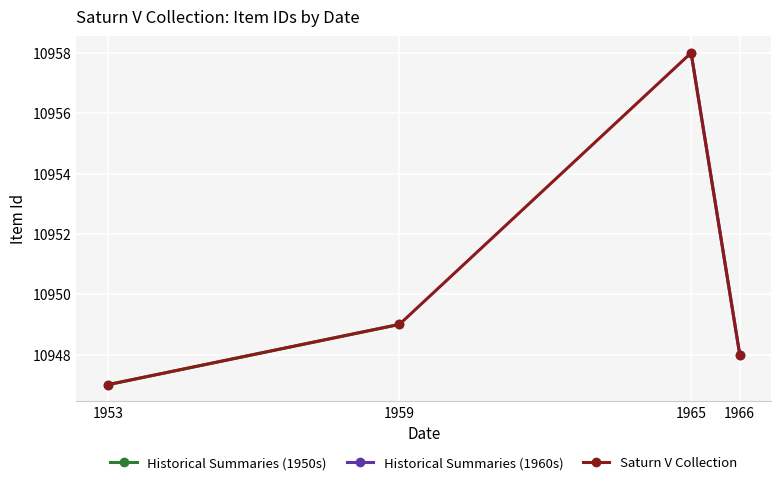

Where is Saturn V Collection nearest to the value 10952?

1959